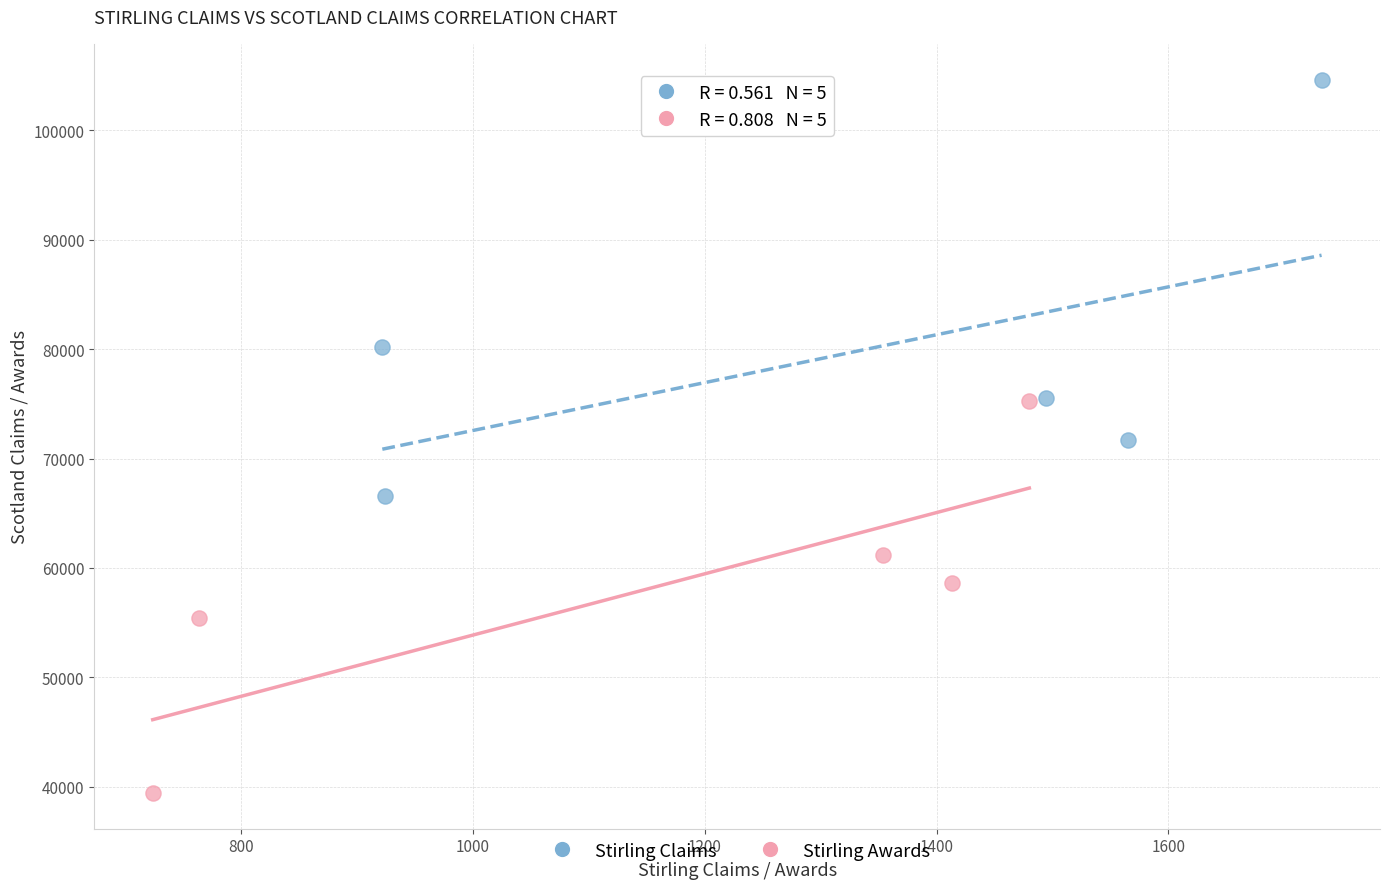

Which series contains the highest Y value?

Stirling Claims